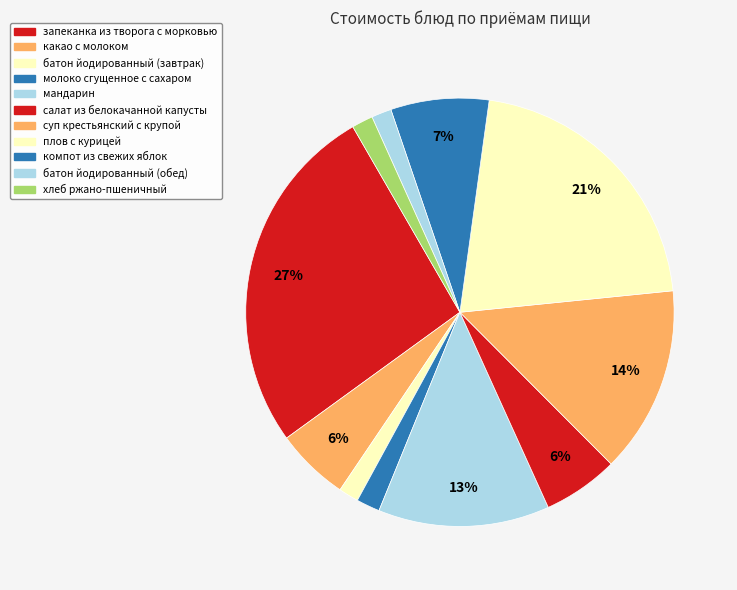

Is it true that запеканка из творога с морковью is 38% of the pie?

False